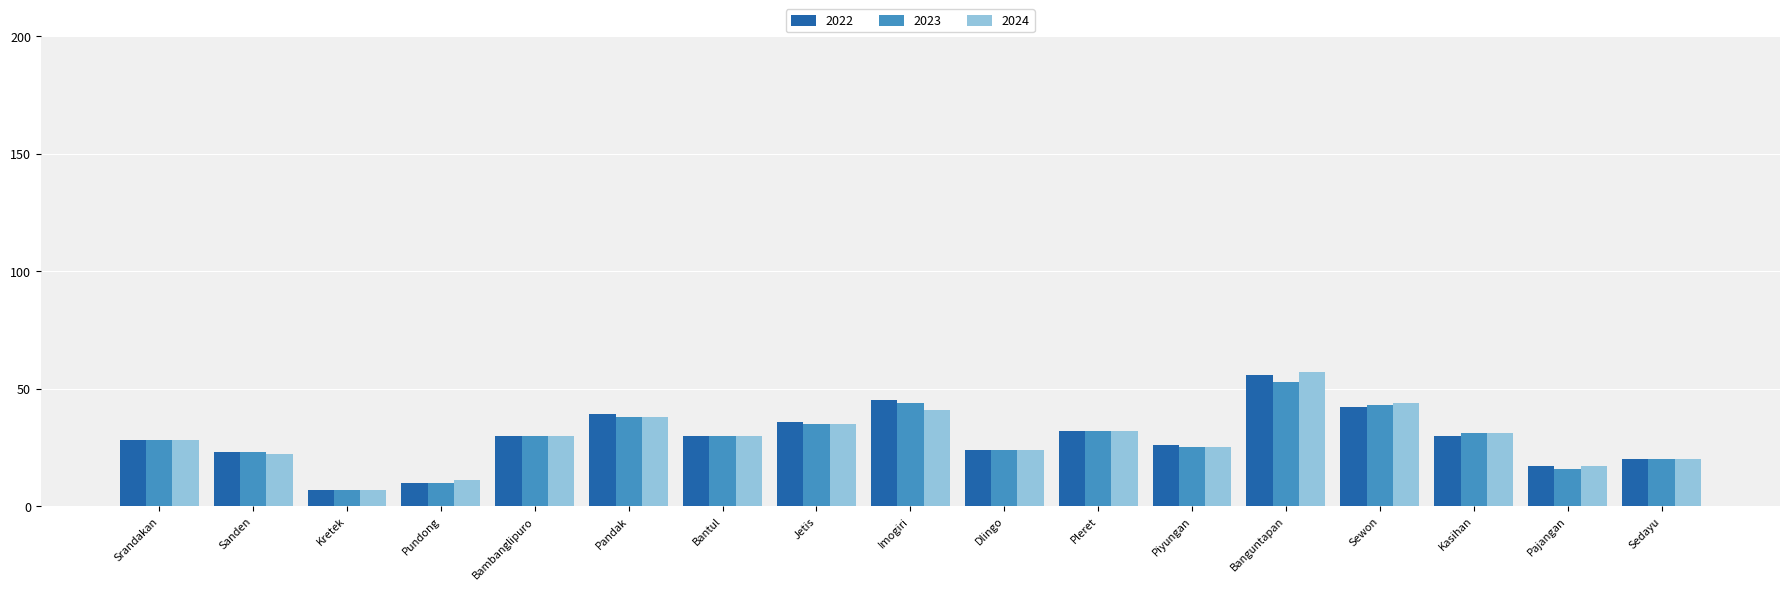

How many data points in 2023 are less than 30?

8